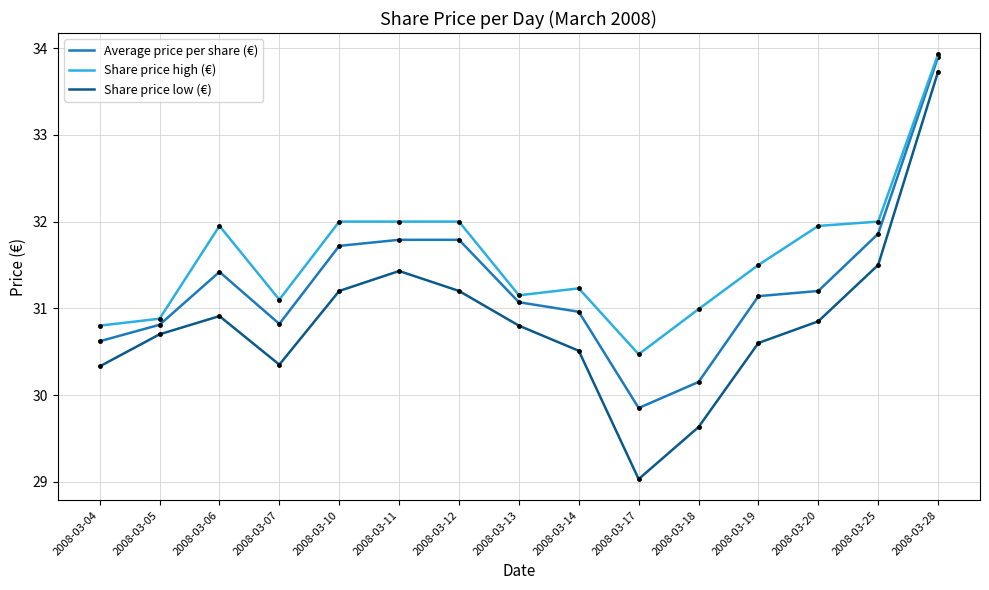

What is the difference between the Average price per share (€) values at 2008-03-10 and 2008-03-07?

0.9